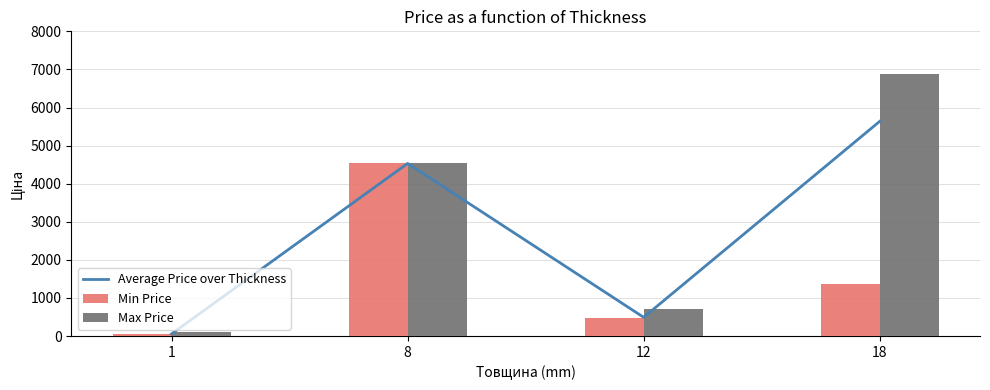

Reading left to right, transcribe all the data shown in this chart.

Average Price over Thickness: 56.7	4531.4	491.7	5636.0
Min Price: 56.7	4531.4	482.1	1366.3
Max Price: 113.3	4531.4	719.6	6879.5